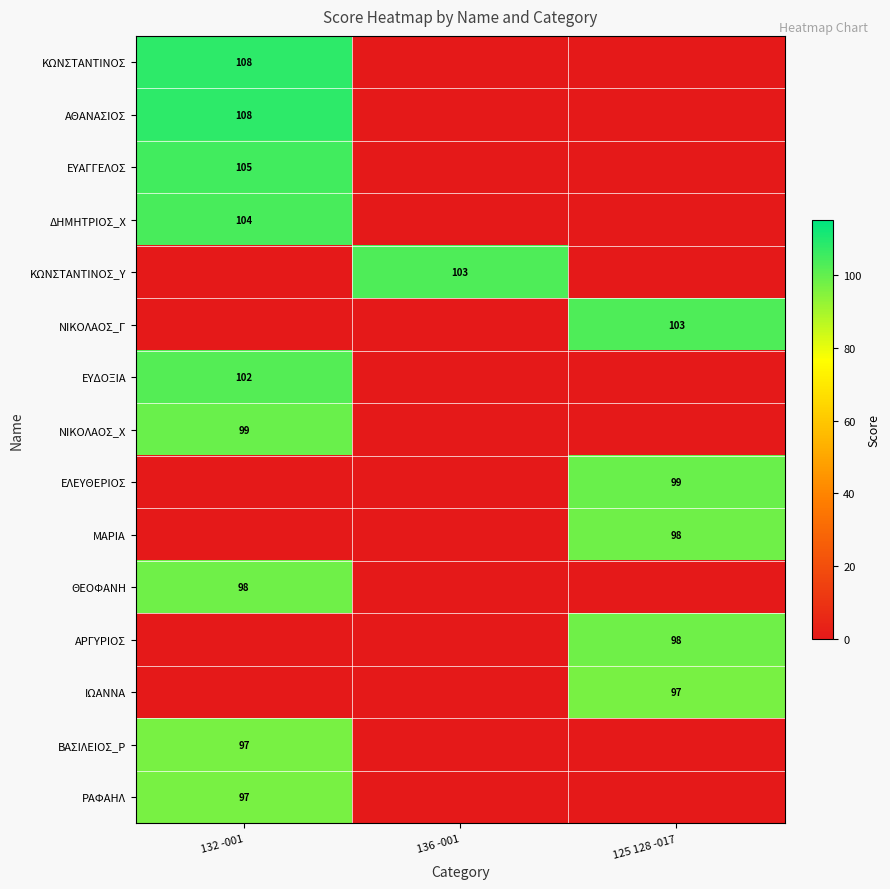

Is it true that ΝΙΚΟΛΑΟΣ_Γ equals 103 at 125 128 -017?

True